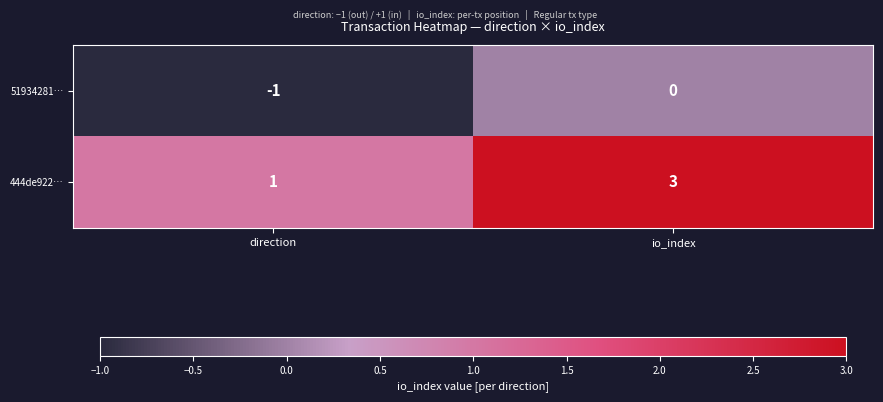

What is the spread (max minus min) of values at direction?

2